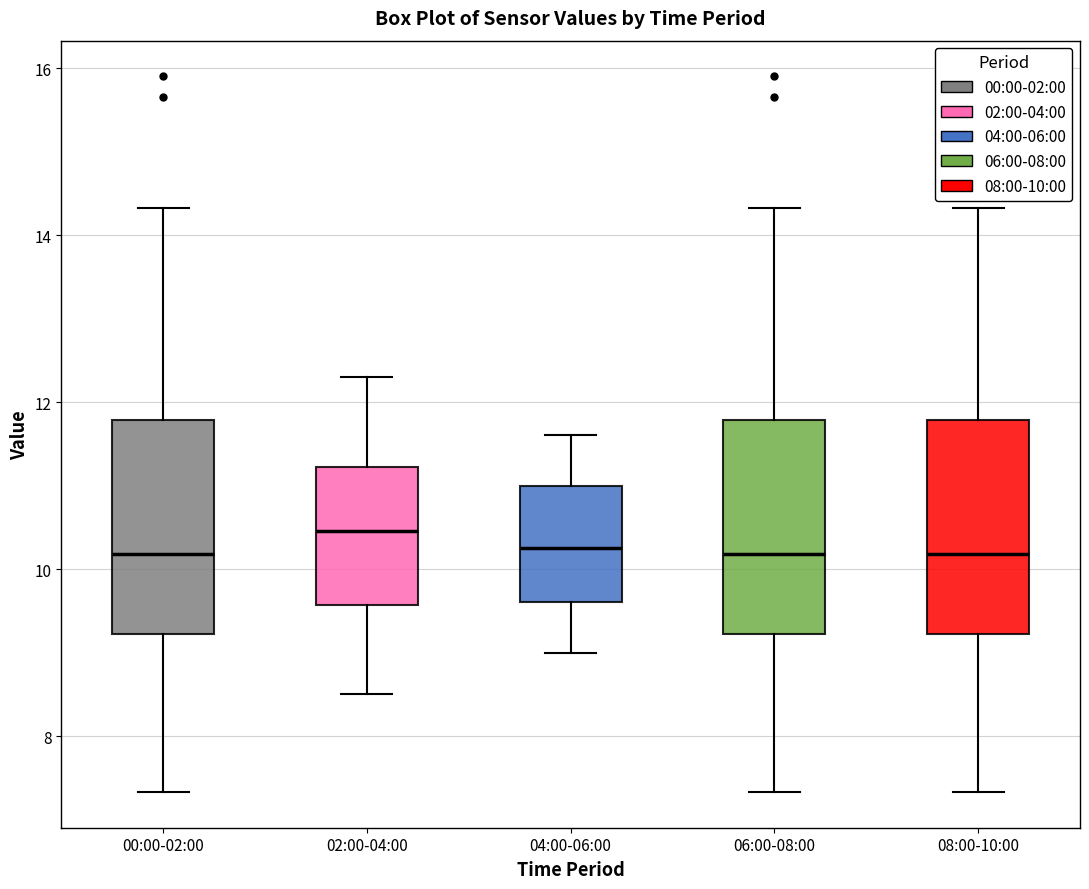

Reading left to right, transcribe this box plot: for each box, give where its median line is, the range the box spans, and where its two whiskers end, as read against the y-axis. The values are not printed on the chart, so give them approximately, as read against the axis.

00:00-02:00: median 10.2, box 9.2 to 11.8, whiskers 7.4 to 14.4
02:00-04:00: median 10.4, box 9.6 to 11.2, whiskers 8.6 to 12.4
04:00-06:00: median 10.2, box 9.6 to 11.0, whiskers 9.0 to 11.6
06:00-08:00: median 10.2, box 9.2 to 11.8, whiskers 7.4 to 14.4
08:00-10:00: median 10.2, box 9.2 to 11.8, whiskers 7.4 to 14.4